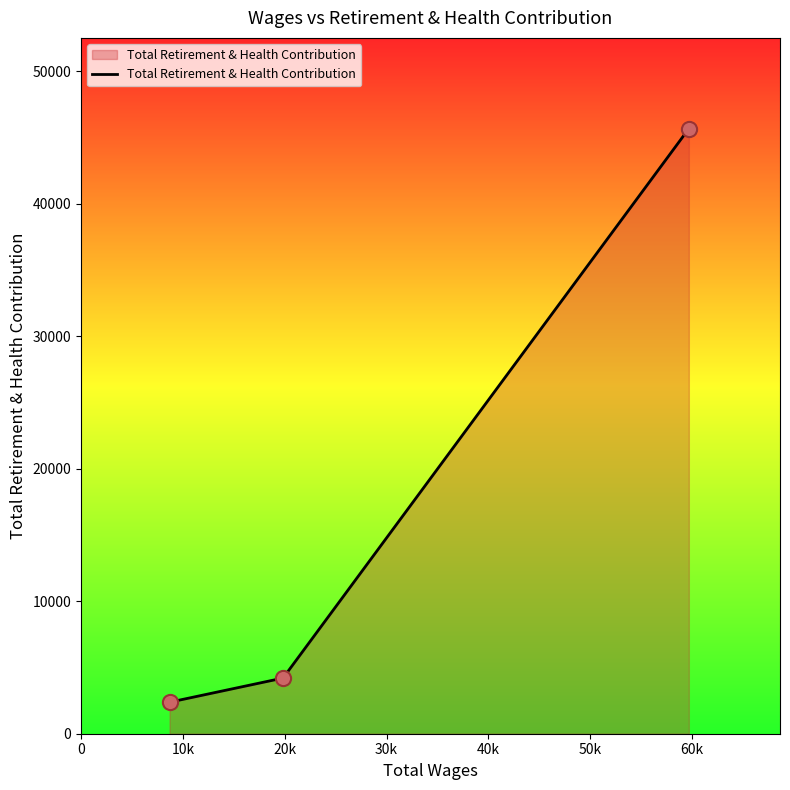

What is the sum of all values?

52242